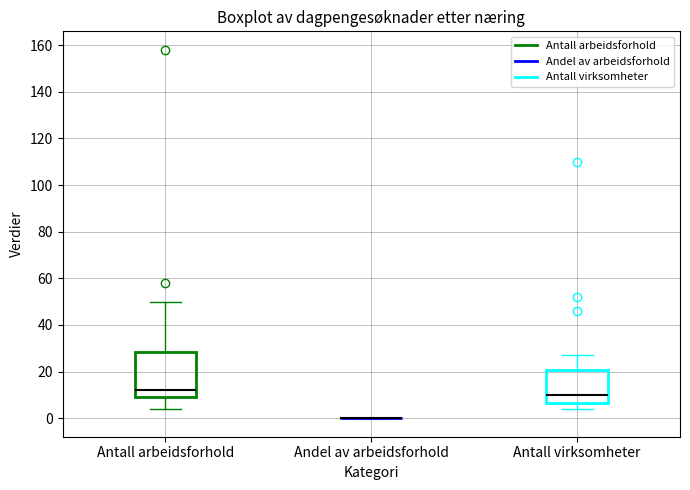

Which box is the tallest, from its lower edge to its upper edge?

Antall arbeidsforhold